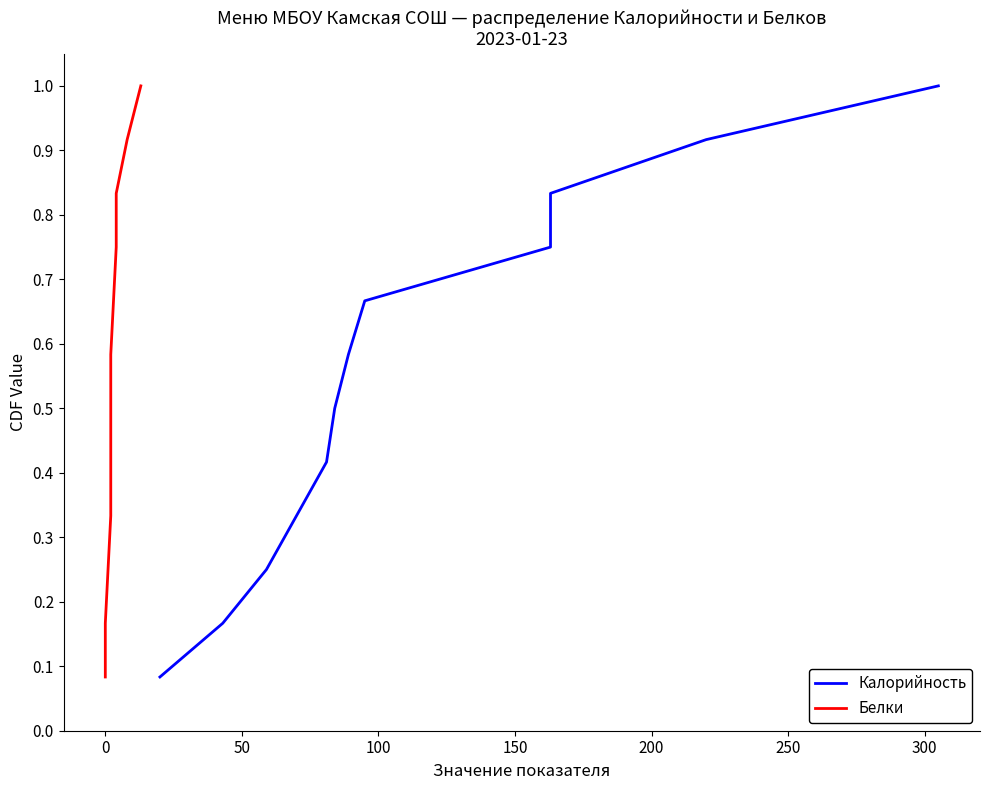

Is it true that Белки equals 0.3 at 200?

False